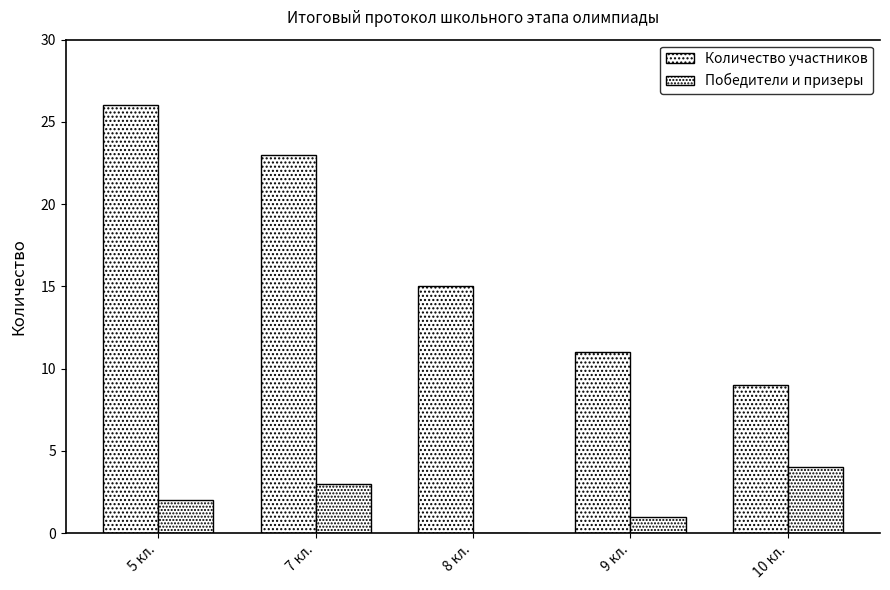

How many groups of bars are there?

5